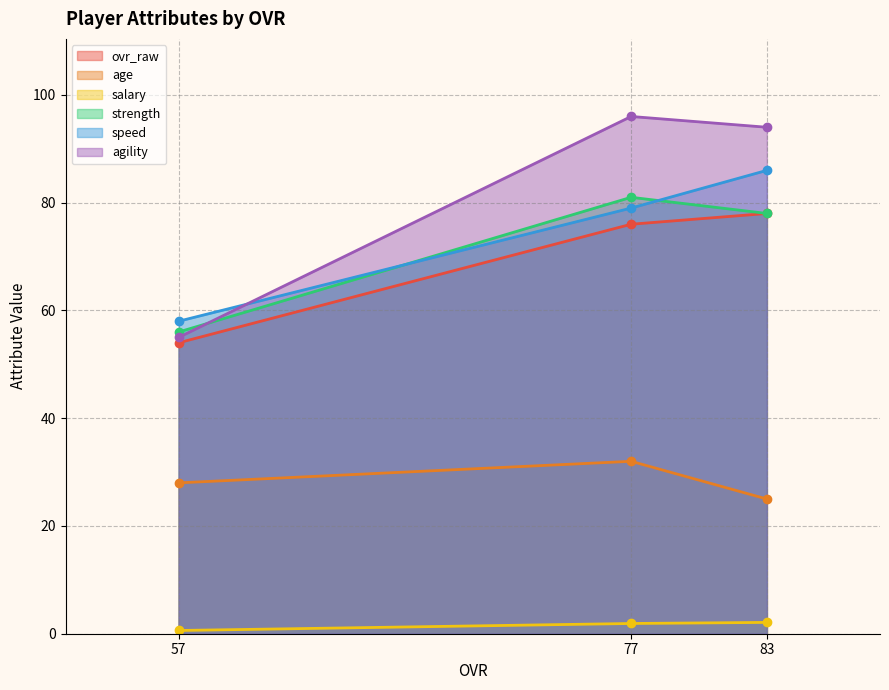

What are all the series names shown in the legend?

ovr_raw, age, salary, strength, speed, agility